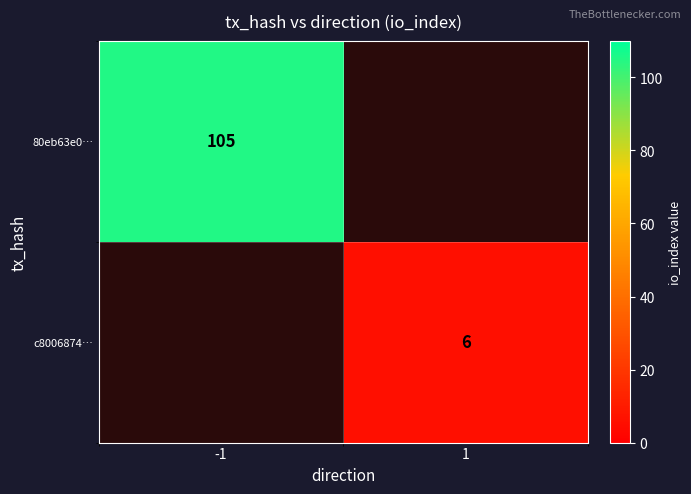

Is the value of c8006874… at 1 greater than the value of 80eb63e0… at -1?

No